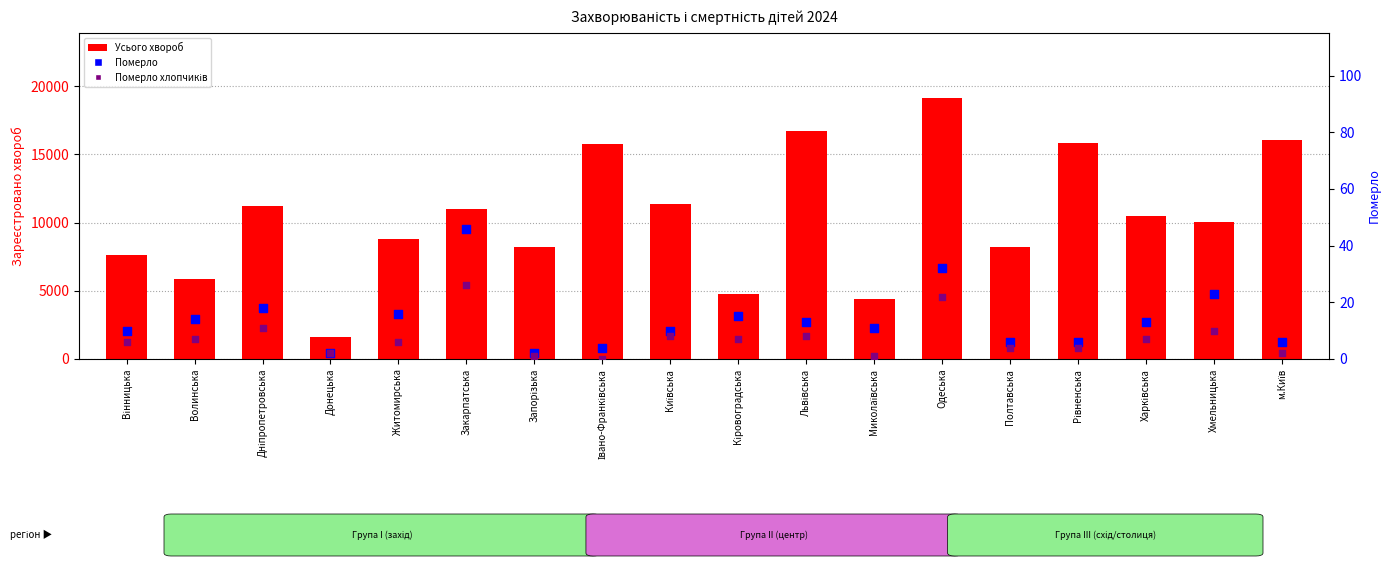

Which series reaches the maximum Y coordinate?

Усього хвороб